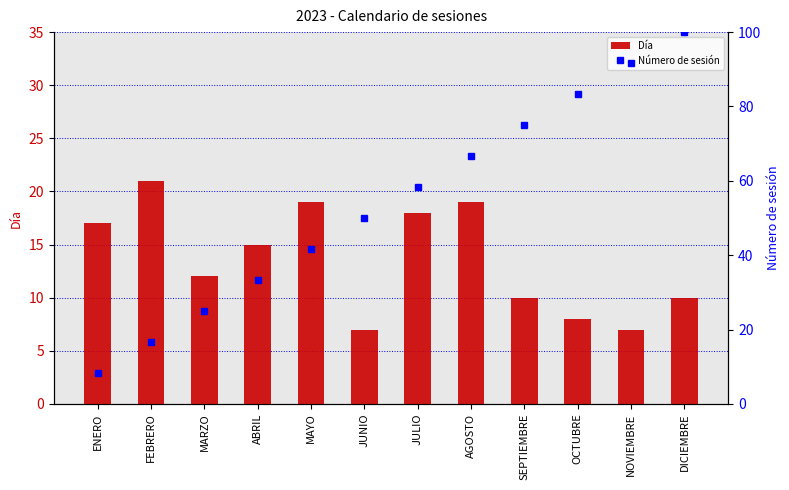

Which has a higher value, ENERO or MARZO?

ENERO